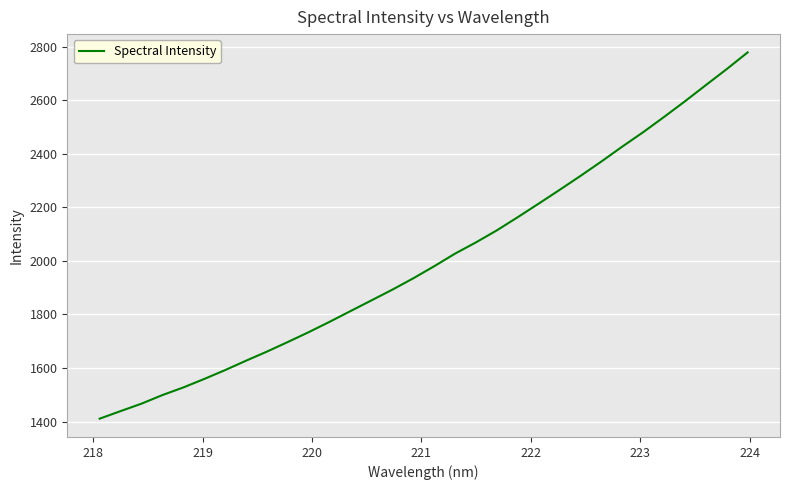

What is the smallest value displayed?

1410.7